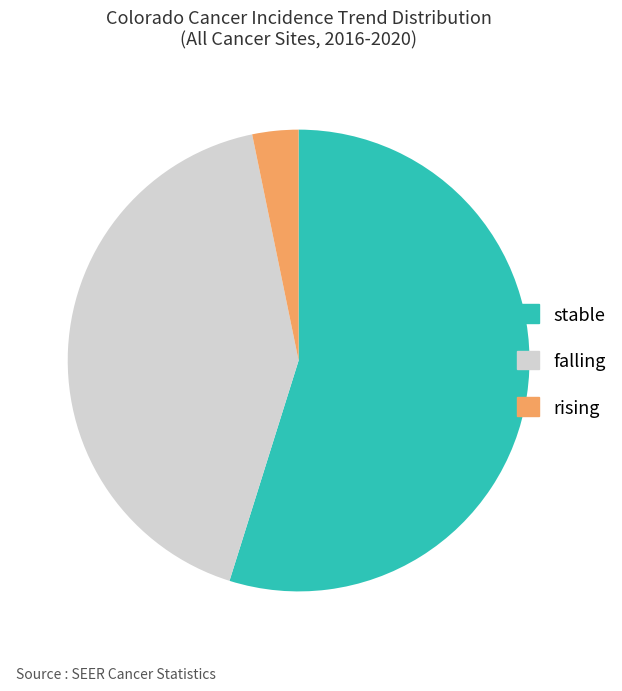

Approximately how many times larger is the value at stable compared to falling?

1.3